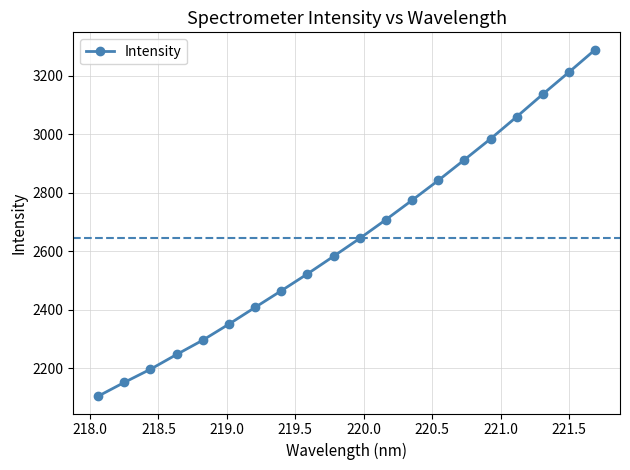

Reading left to right, what are all the values shown in this chart?

2105.1	2152.2	2197.2	2247.6	2296.6	2351.5	2408.7	2465.4	2523.1	2583.3	2644.4	2708.4	2774.8	2842.4	2913.0	2984.5	3060.0	3137.2	3212.5	3289.2